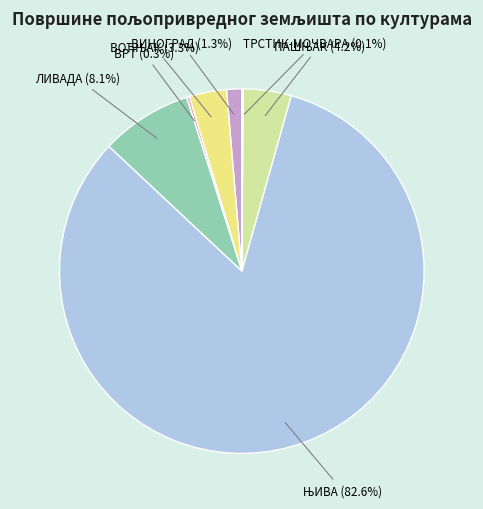

Is there any slice that represents more than half of the pie?

Yes